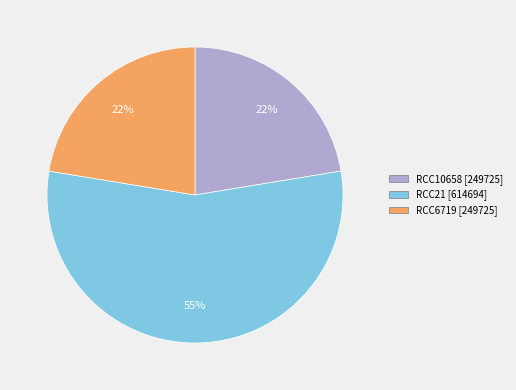

Does any single category account for the majority?

Yes